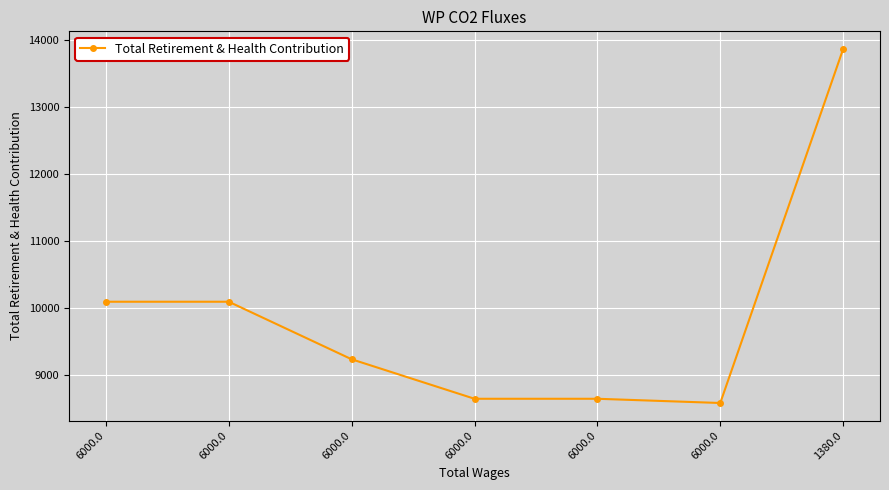

Which category has the lowest value across all series?

6000.0